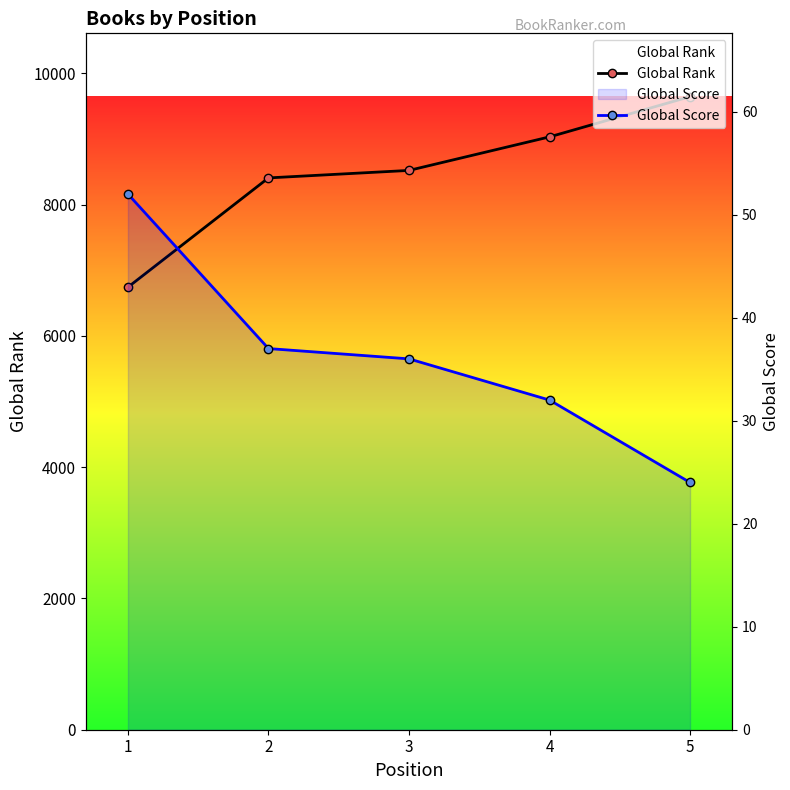

What is the spread (max minus min) of values at 4?

9000